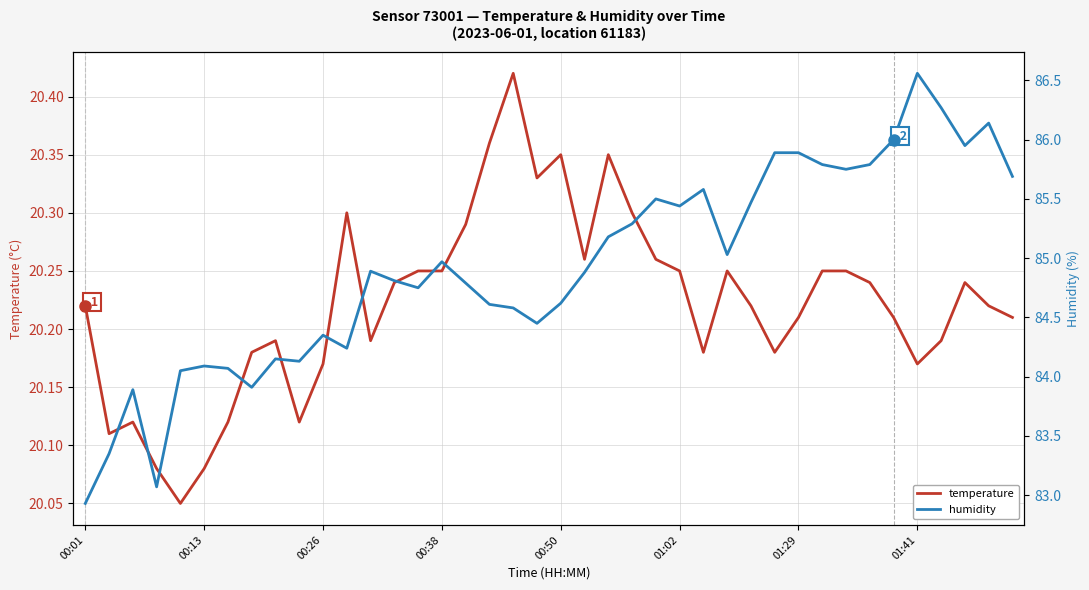

Count the temperature values in the range 20 to 21.

40